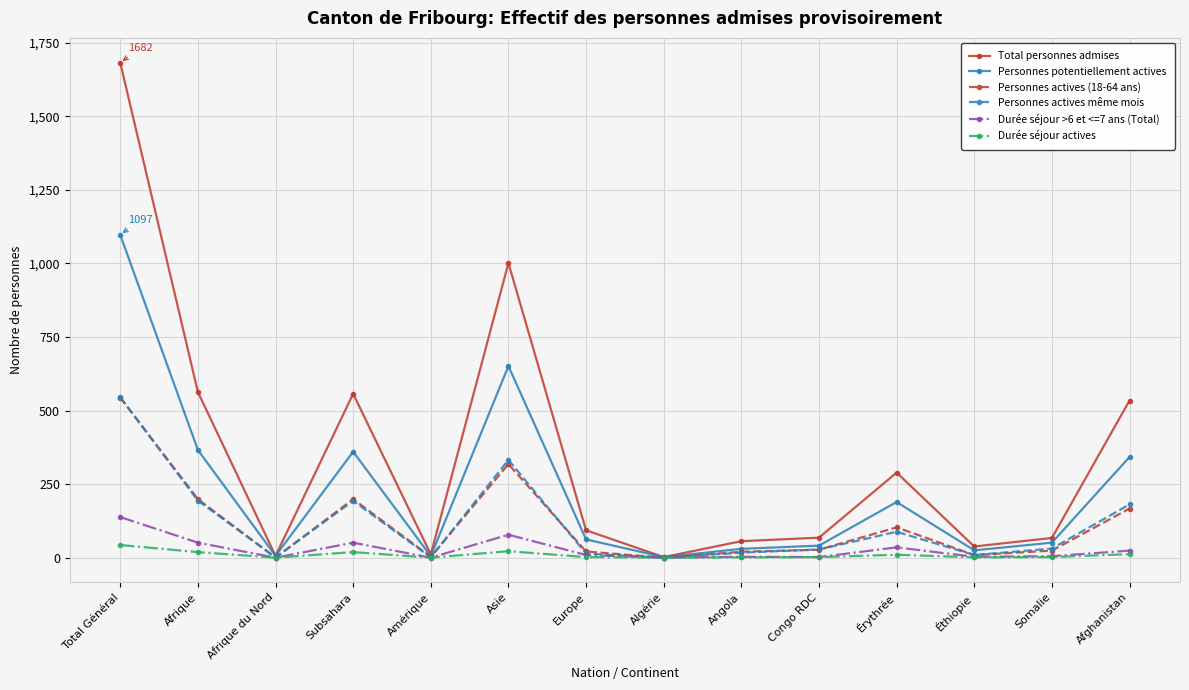

What position from the right is Subsahara?

11